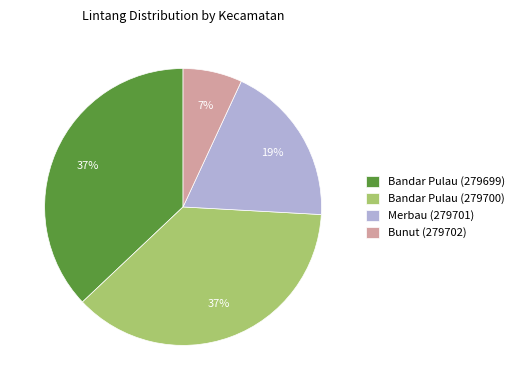

To the nearest percent, what is the difference between the largest and smallest slice percentages?

30%